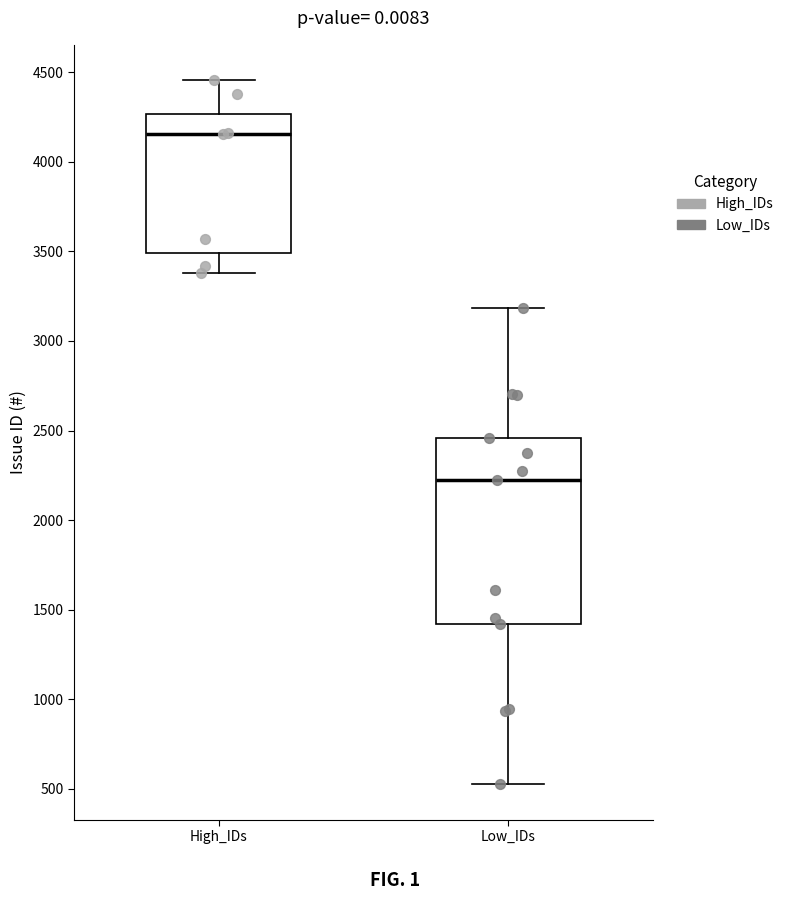

Where does the upper whisker of the box for High_IDs end on the y-axis? The values are not printed on the chart, so give them approximately, as read against the axis.

4450